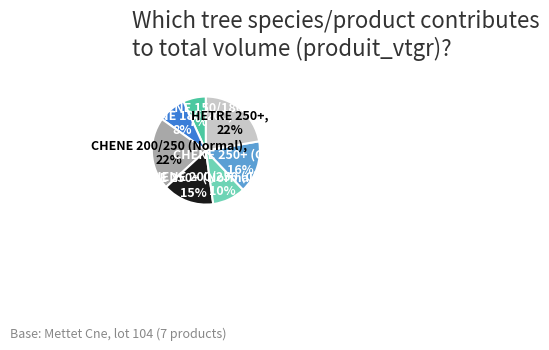

Does any single category account for the majority?

No